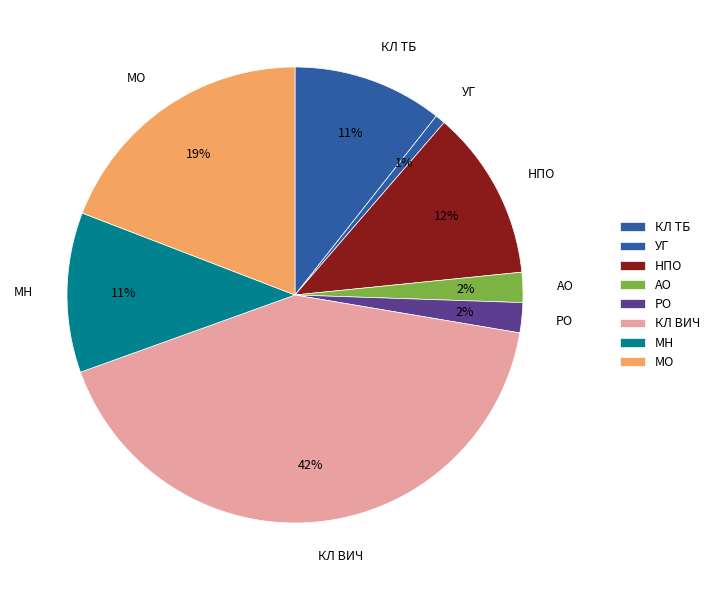

The НПО slice represents 12% of the pie. True or false?

True